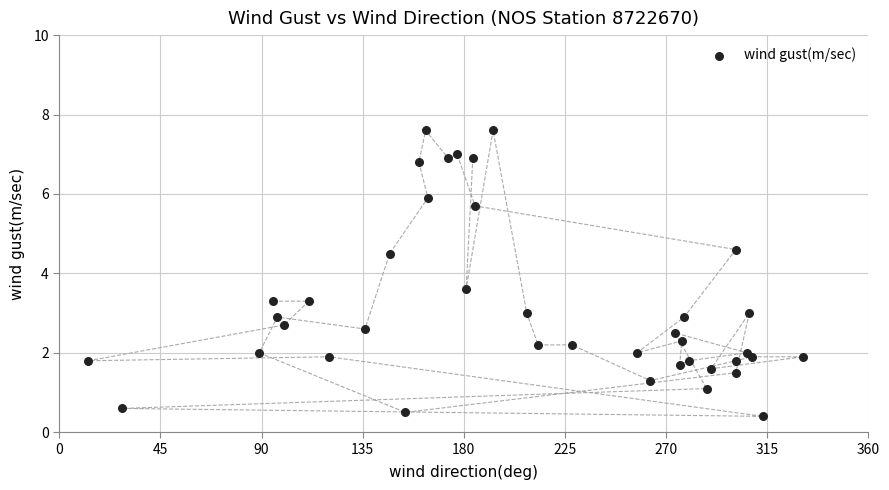

What is the range of X values (max minus min)?

318.0